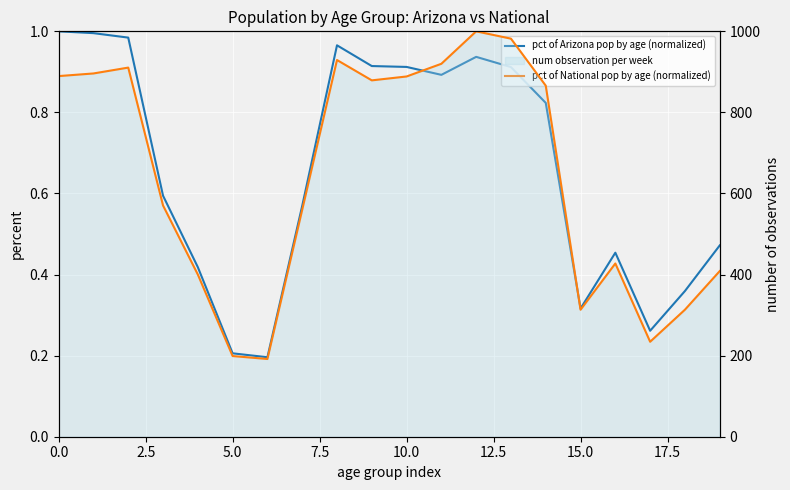

True or false: pct of Arizona pop by age (normalized) has more than 1 points higher than both neighbors.

True